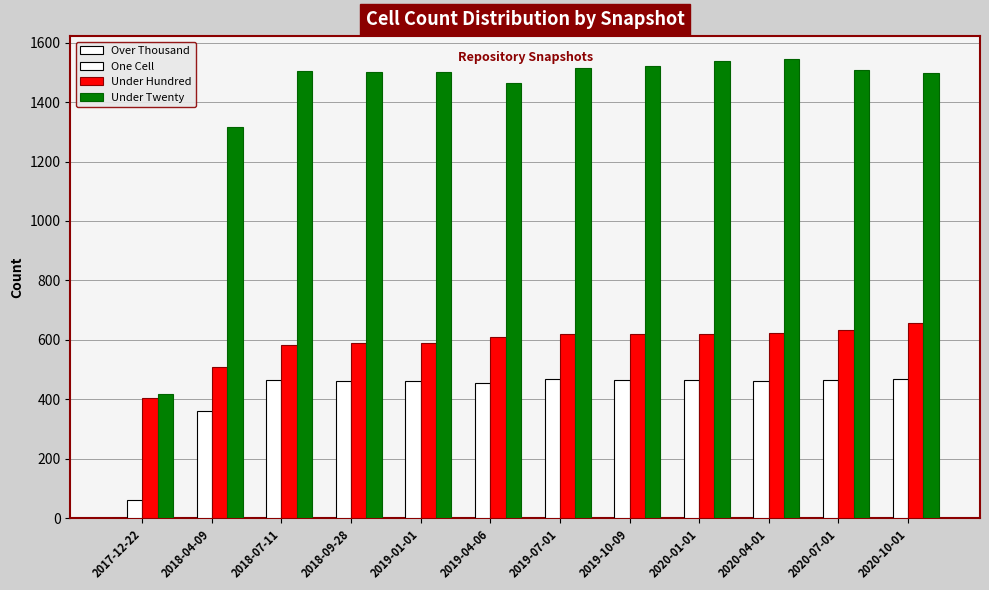

List the series in order of their peak value, highest first.

Under Twenty, Under Hundred, One Cell